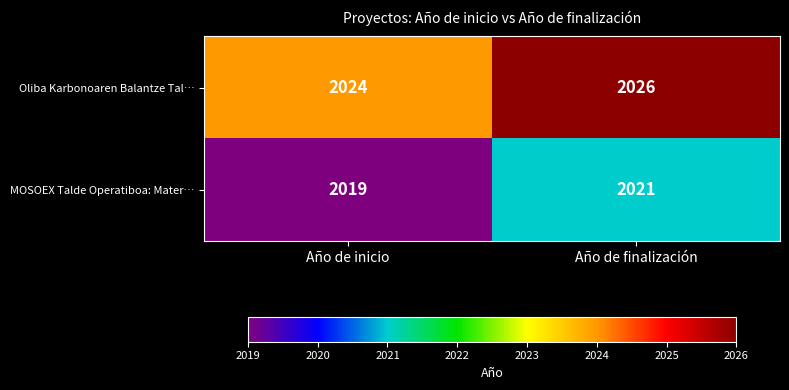

The value of Oliba Karbonoaren Balantze Tal… at Año de finalización is 2026. True or false?

True